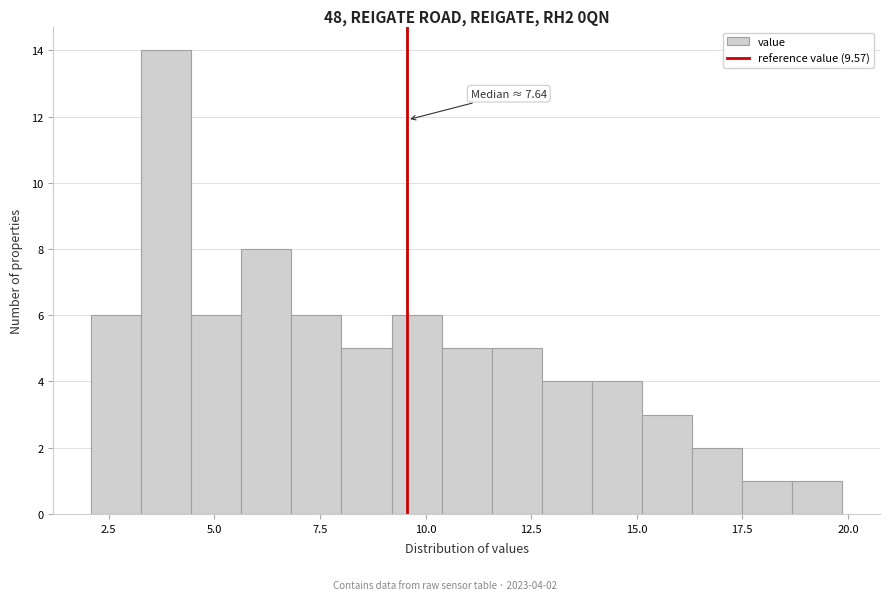

Read against the x-axis, roughly where is the centre of the tallest bar?

4.0